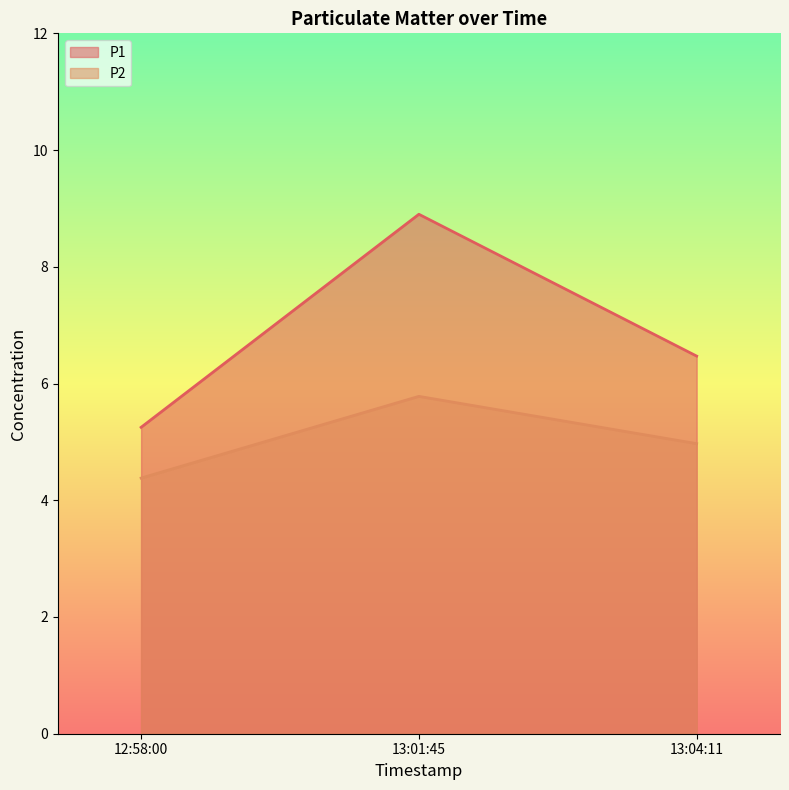

What is the average value of the P2 series?

5.0